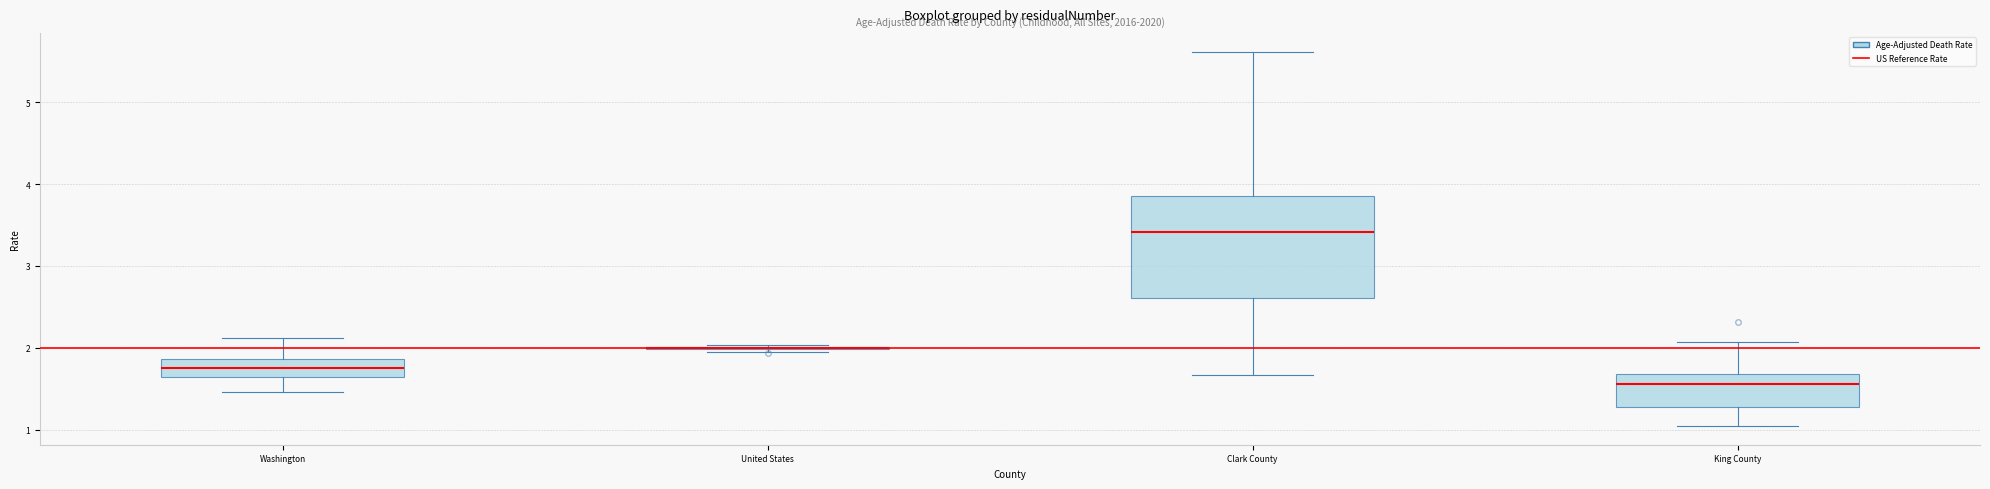

Reading left to right, transcribe this box plot: for each box, give where its median line is, the range the box spans, and where its two whiskers end, as read against the y-axis. The values are not printed on the chart, so give them approximately, as read against the axis.

Washington: median 1.8, box 1.6 to 1.9, whiskers 1.5 to 2.1
United States: box collapsed to a line at 2.0, whiskers 2.0 to 2.0
Clark County: median 3.4, box 2.6 to 3.9, whiskers 1.7 to 5.6
King County: median 1.6, box 1.3 to 1.7, whiskers 1.0 to 2.1